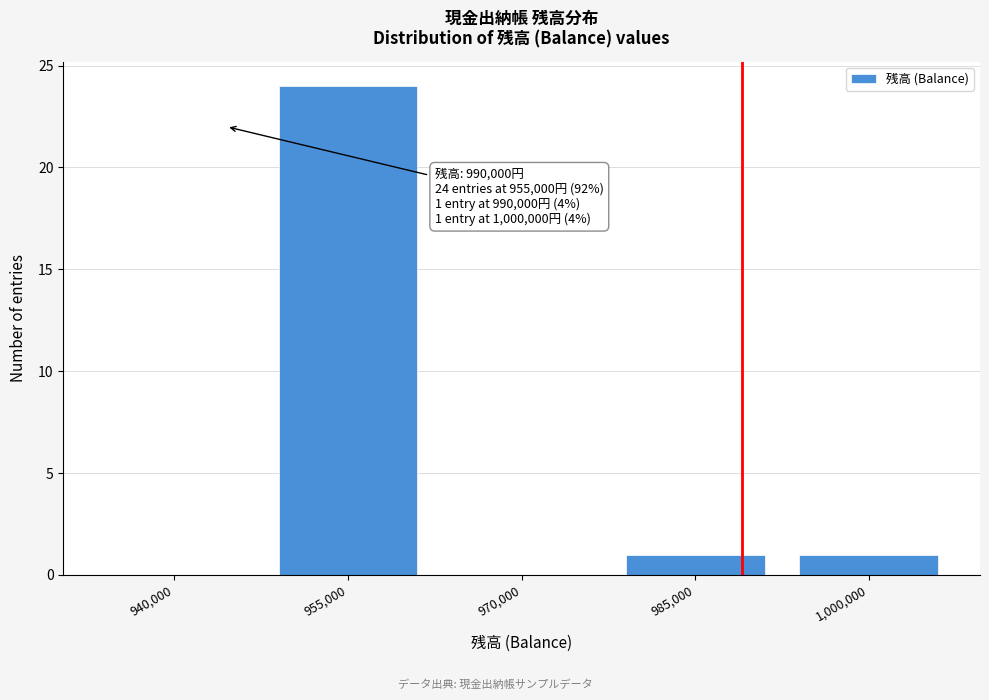

Reading left to right, list all the values displayed in this chart.

940,000=0	955,000=24	970,000=0	985,000=1	1,000,000=1